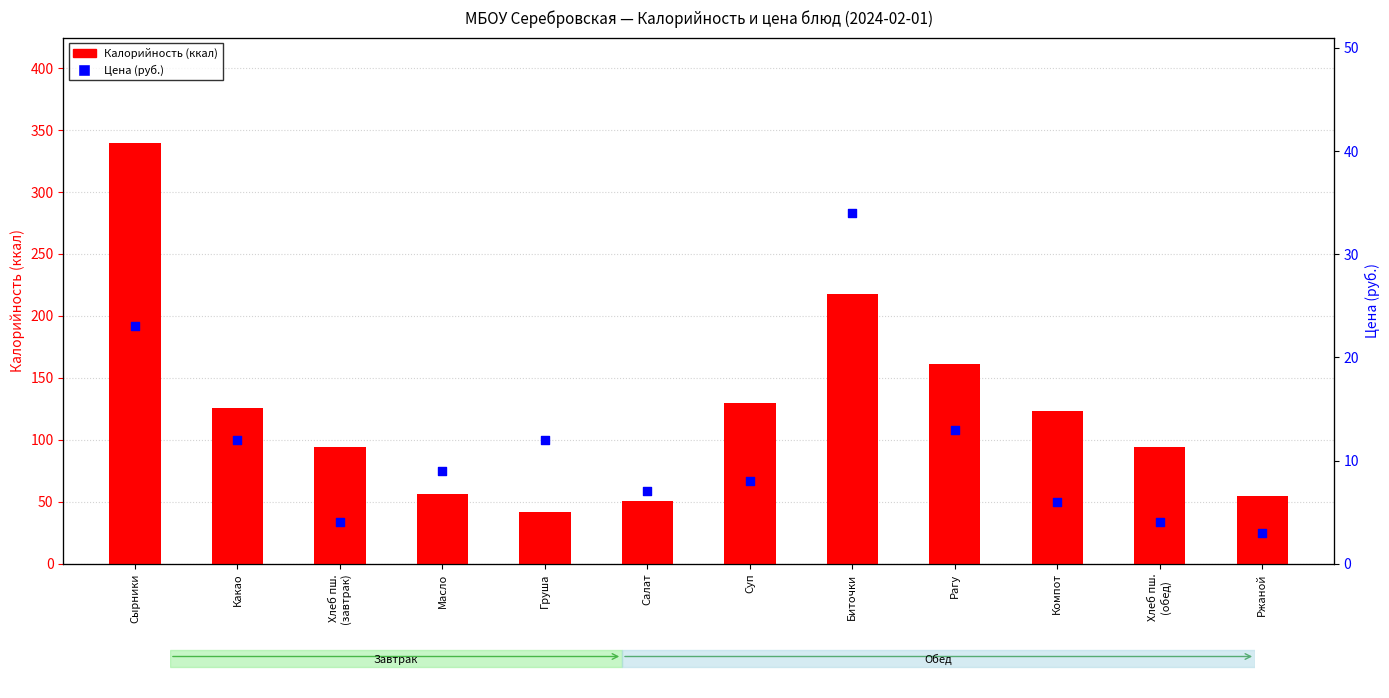

Is the value of Калорийность (ккал) at Рагу greater than the value of Цена (руб.) at Биточки?

Yes